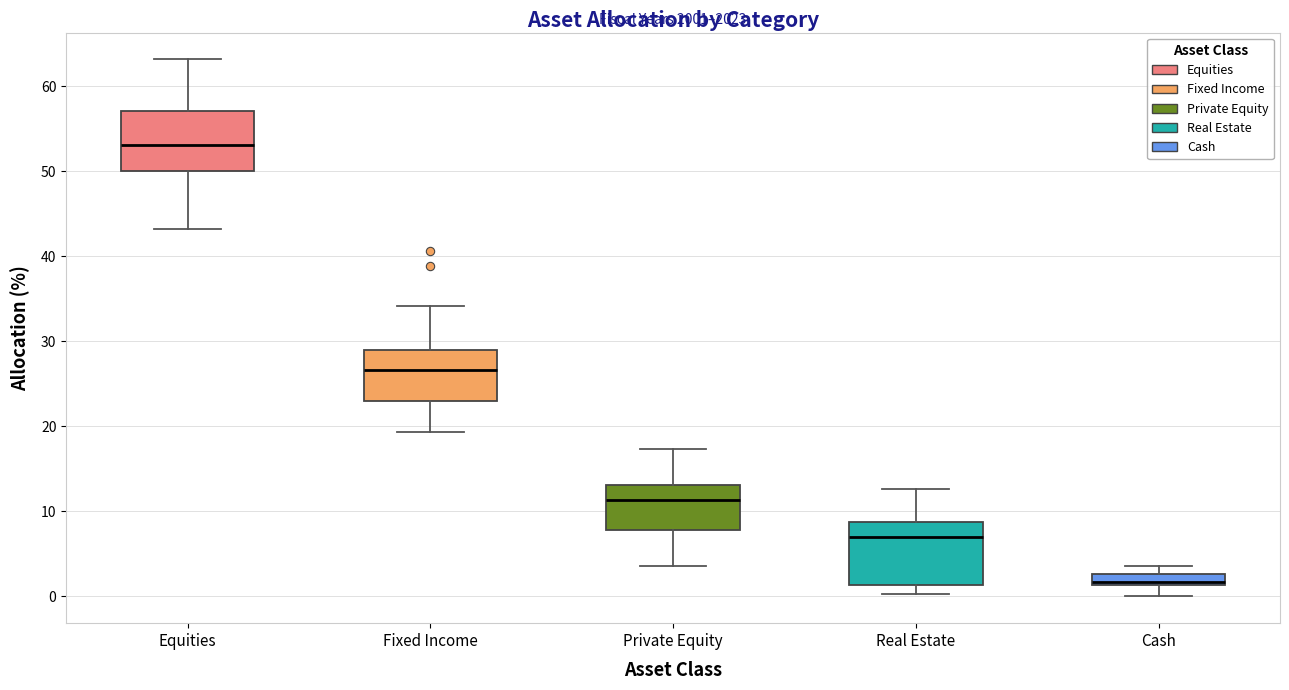

Which box's median line is the highest?

Equities